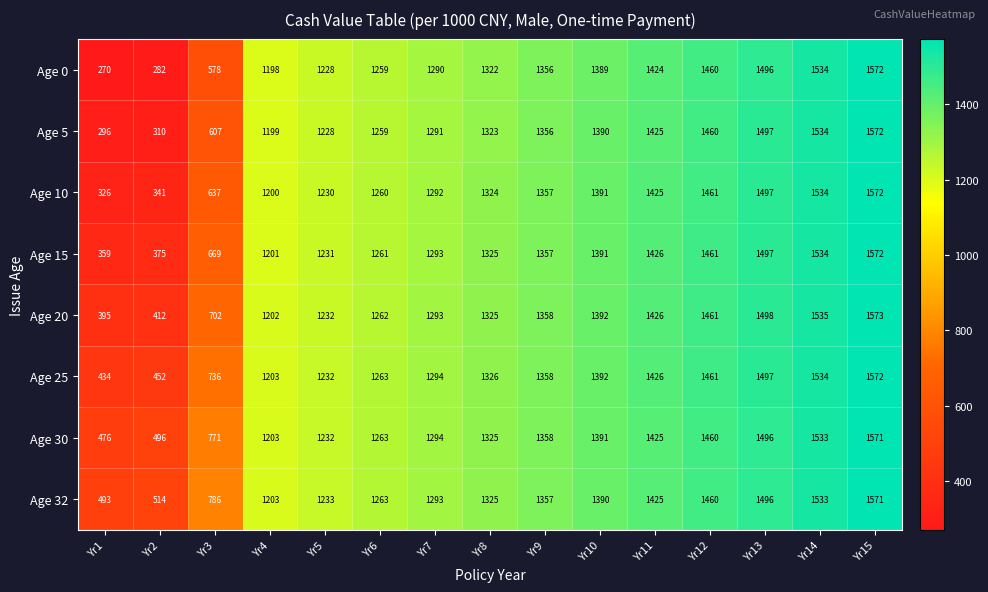

List the labels in order of Age 5 value, largest first.

Yr15, Yr14, Yr13, Yr12, Yr11, Yr10, Yr9, Yr8, Yr7, Yr6, Yr5, Yr4, Yr3, Yr2, Yr1